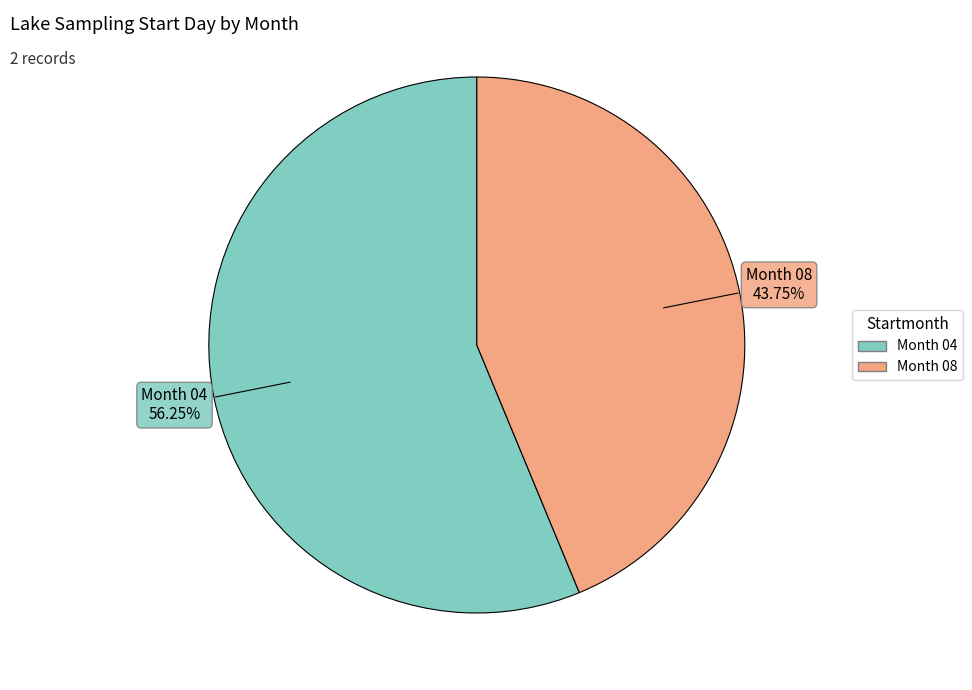

To the nearest percent, what is the average slice percentage?

50%